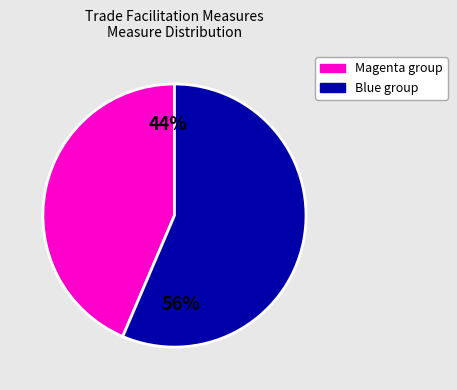

Is there any slice that represents more than half of the pie?

Yes